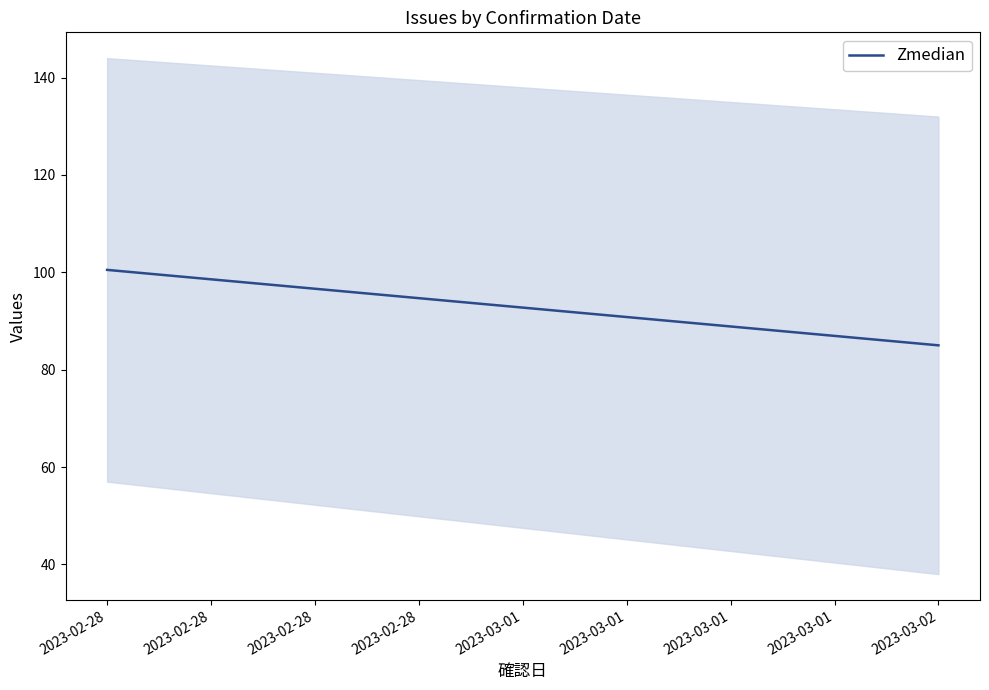

The chart shows a value of 133.8 at 2023-02-28. True or false?

False